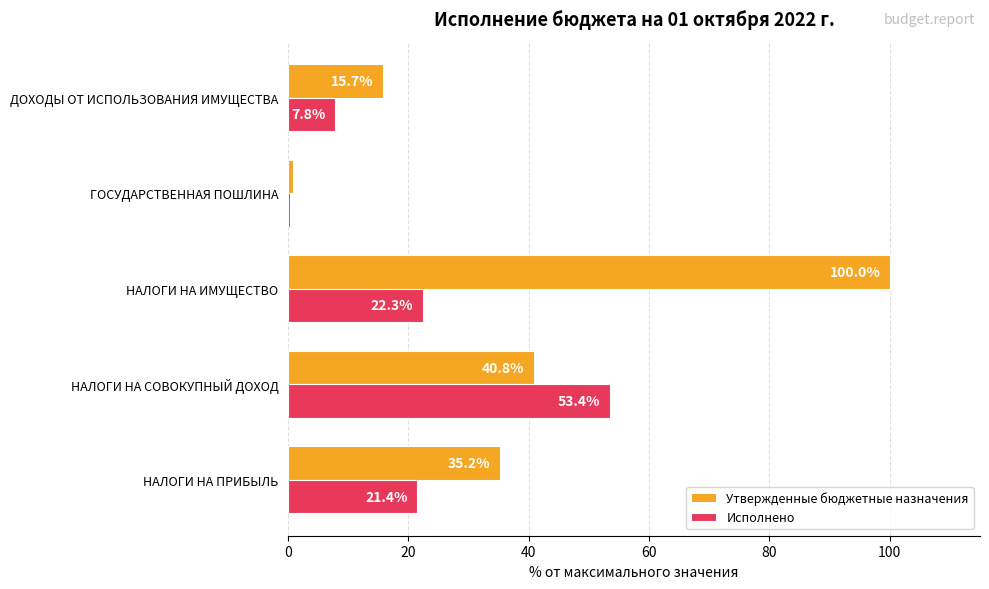

What is the highest value of the Исполнено series?

53.4